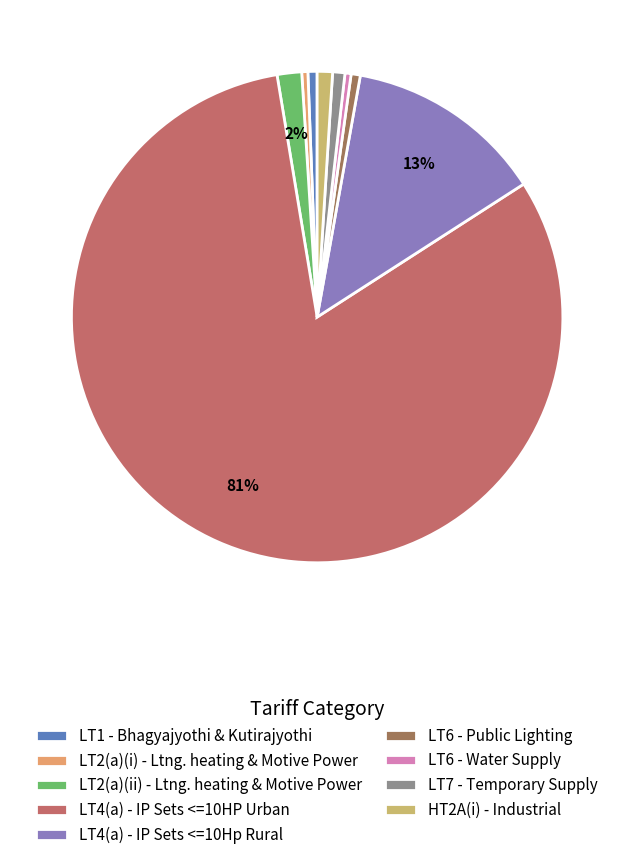

Is there a majority slice in this chart?

Yes